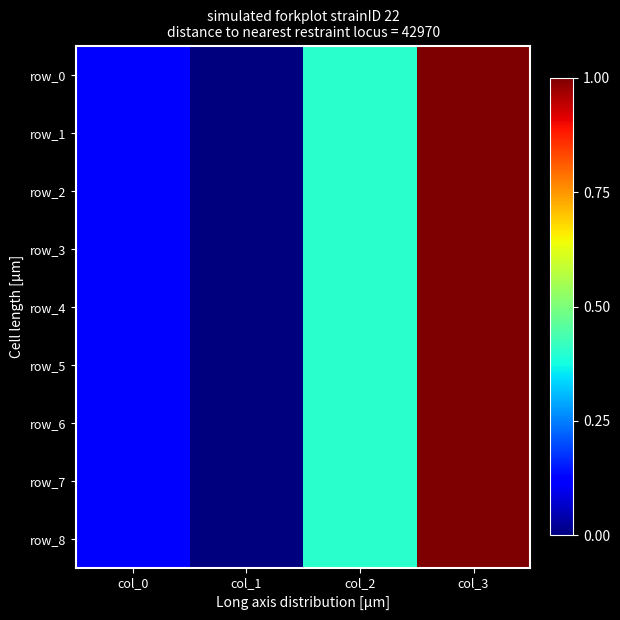

Reading left to right, transcribe all the data shown in this chart.

row_0: 0.1	0.0	0.4	1.0
row_1: 0.1	0.0	0.4	1.0
row_2: 0.1	0.0	0.4	1.0
row_3: 0.1	0.0	0.4	1.0
row_4: 0.1	0.0	0.4	1.0
row_5: 0.1	0.0	0.4	1.0
row_6: 0.1	0.0	0.4	1.0
row_7: 0.1	0.0	0.4	1.0
row_8: 0.1	0.0	0.4	1.0